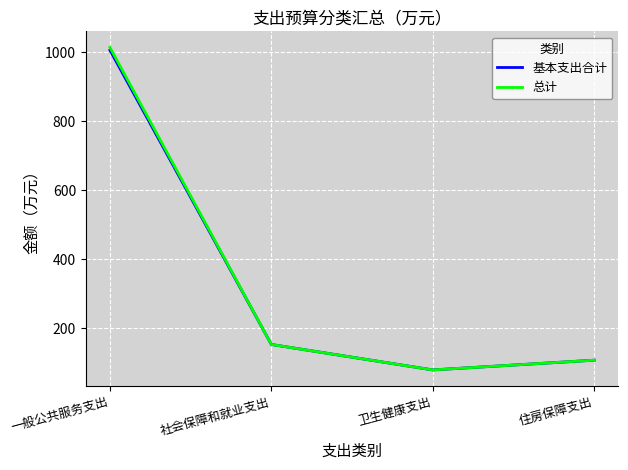

What is the average value of the 基本支出合计 series?

335.8